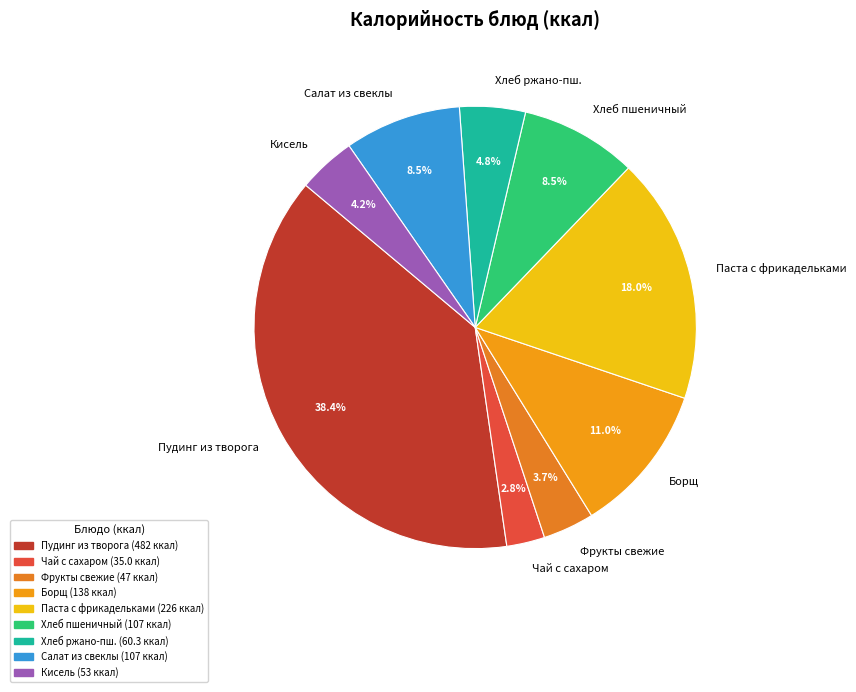

What is the largest slice in the pie chart?

Пудинг из творога